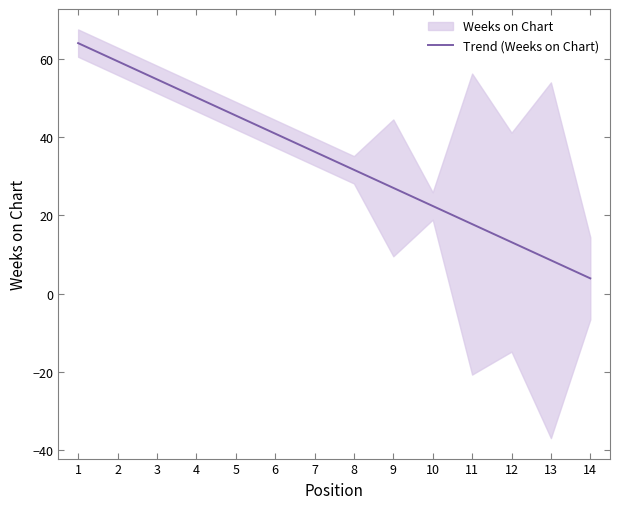

Count the number of categories in the chart.

14